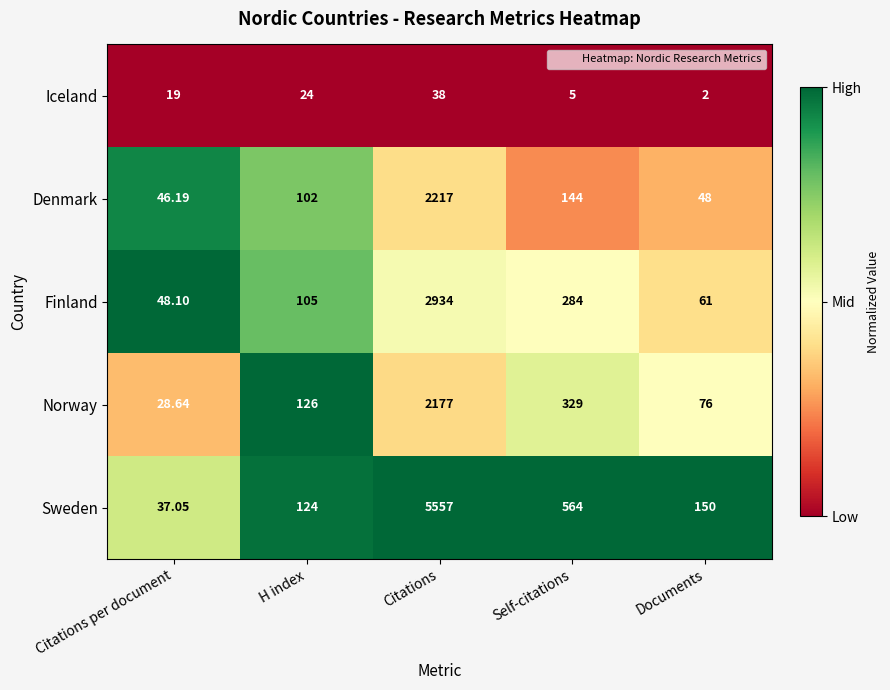

At which category is the sum across all series the highest?

Citations